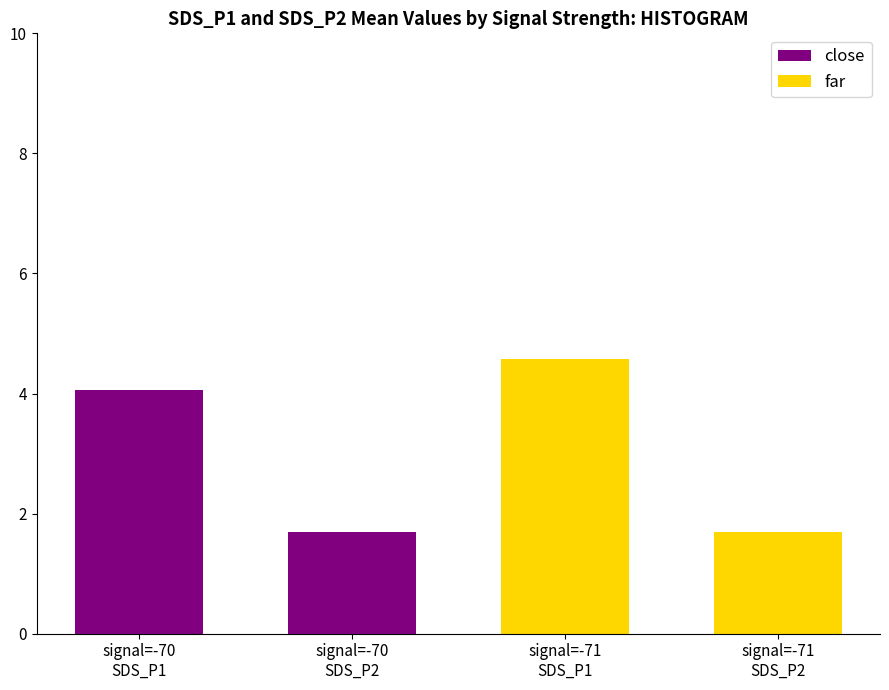

What is the difference between the maximum and minimum values in the close series?

2.4